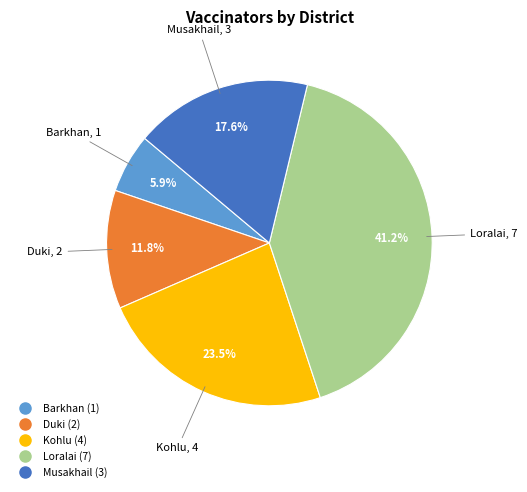

Which category has the biggest portion of the pie?

Loralai